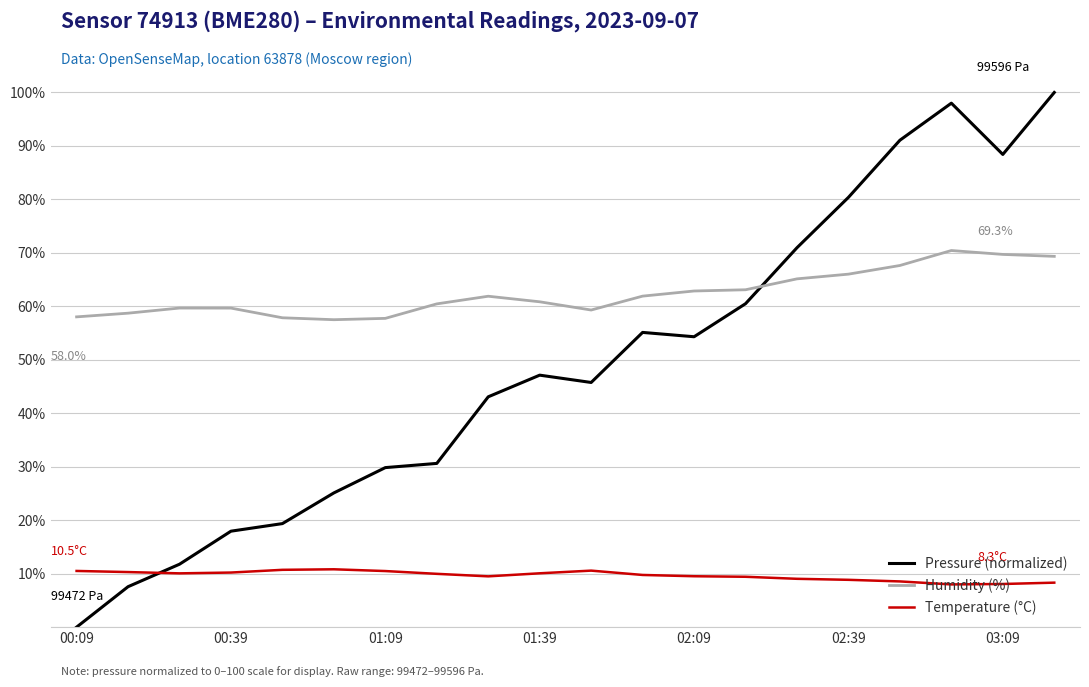

What is the minimum value for Temperature (°C)?

8.0